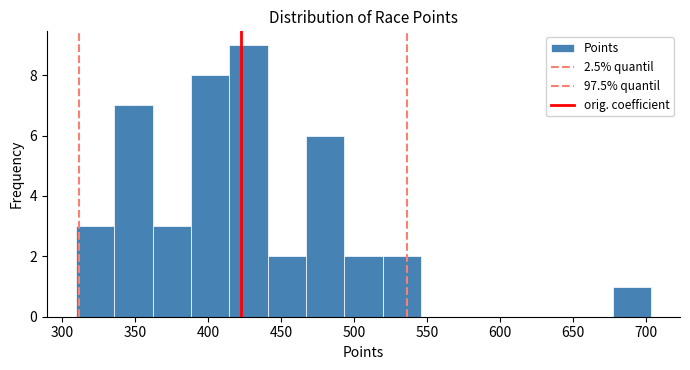

Which range on the x-axis has the tallest bar?

415 to 440